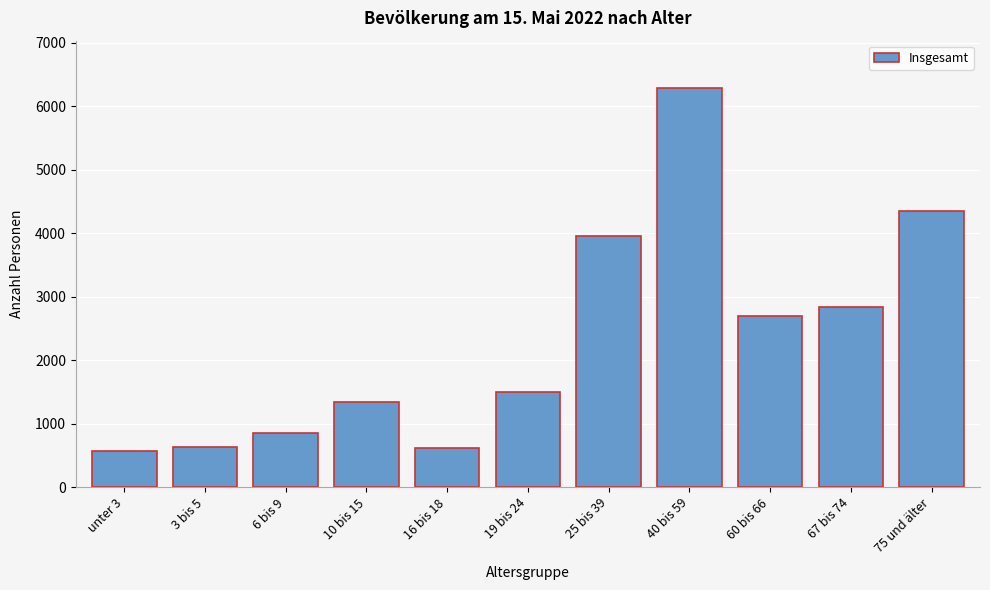

Between 60 bis 66 and 25 bis 39, which is larger?

25 bis 39